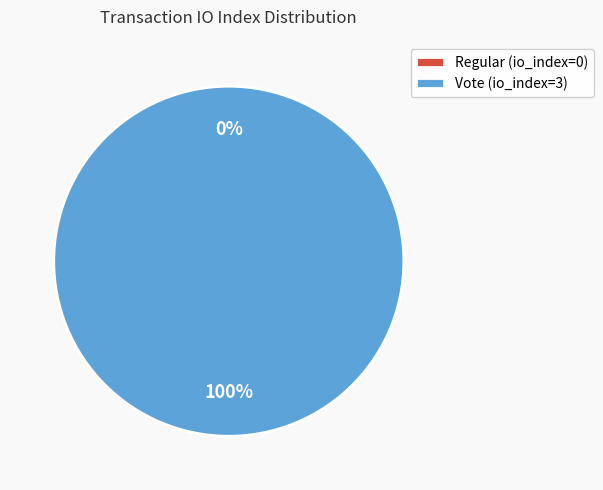

Does any single category account for the majority?

Yes